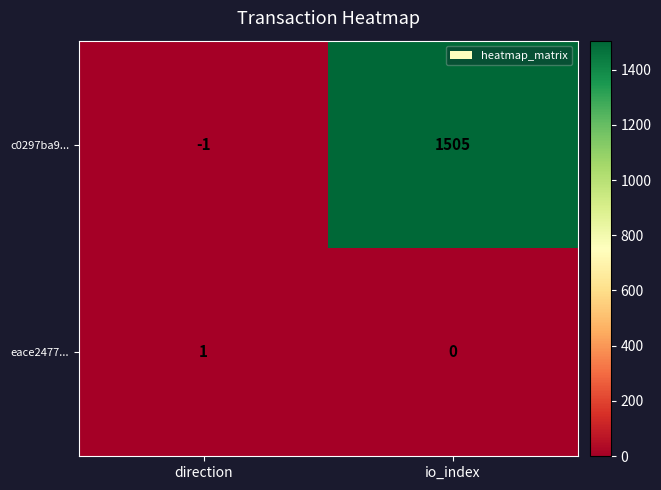

Where is eace2477... nearest to the value 0?

io_index